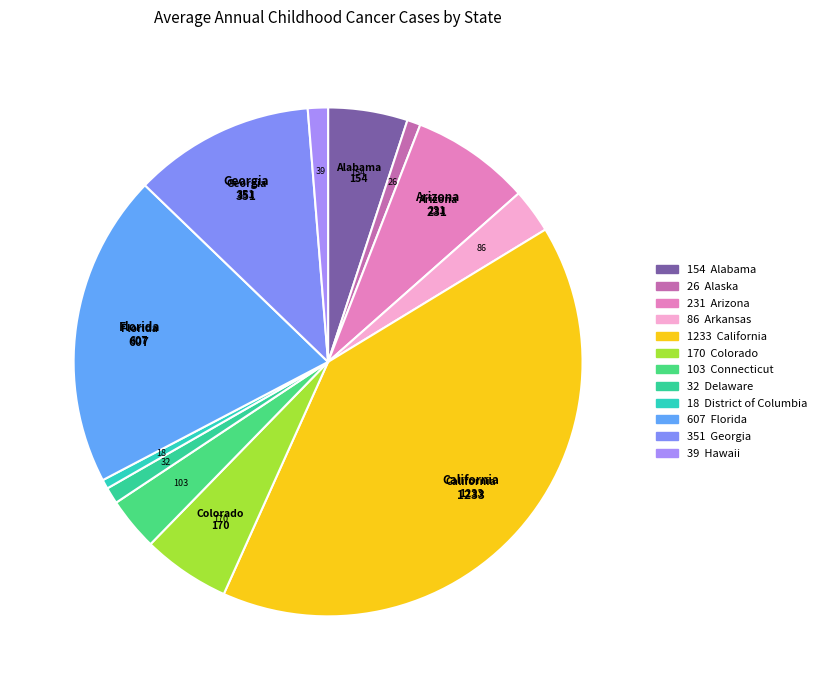

To the nearest percent, what percentage of the pie is Delaware?

1%